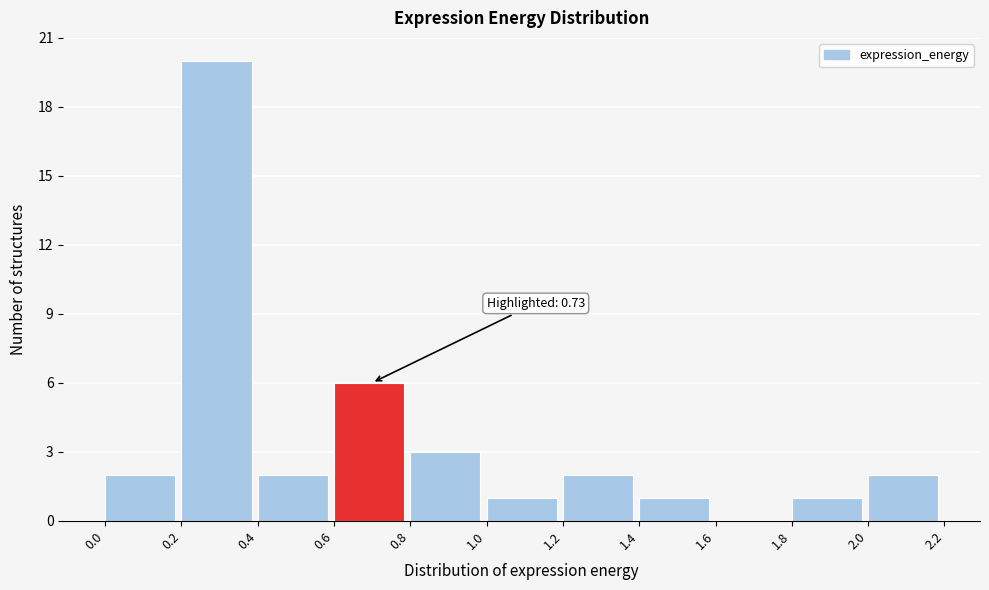

Which range on the x-axis has the tallest bar?

0.2 to 0.4